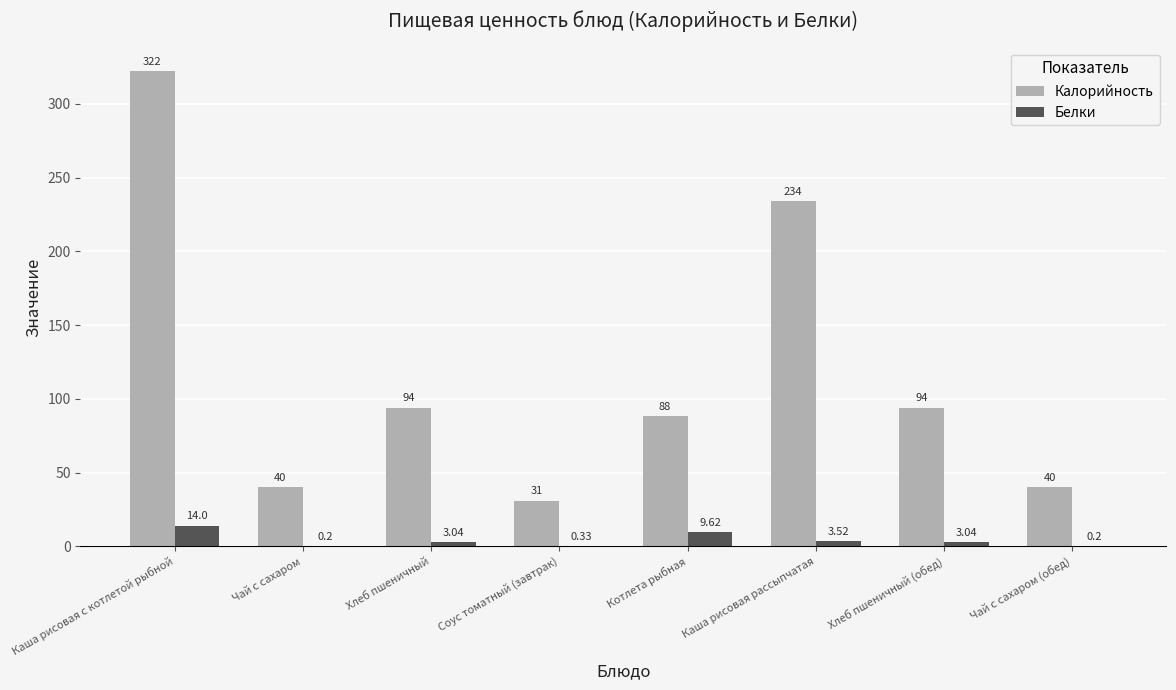

What is the total value across all series at Соус томатный (завтрак)?

31.3